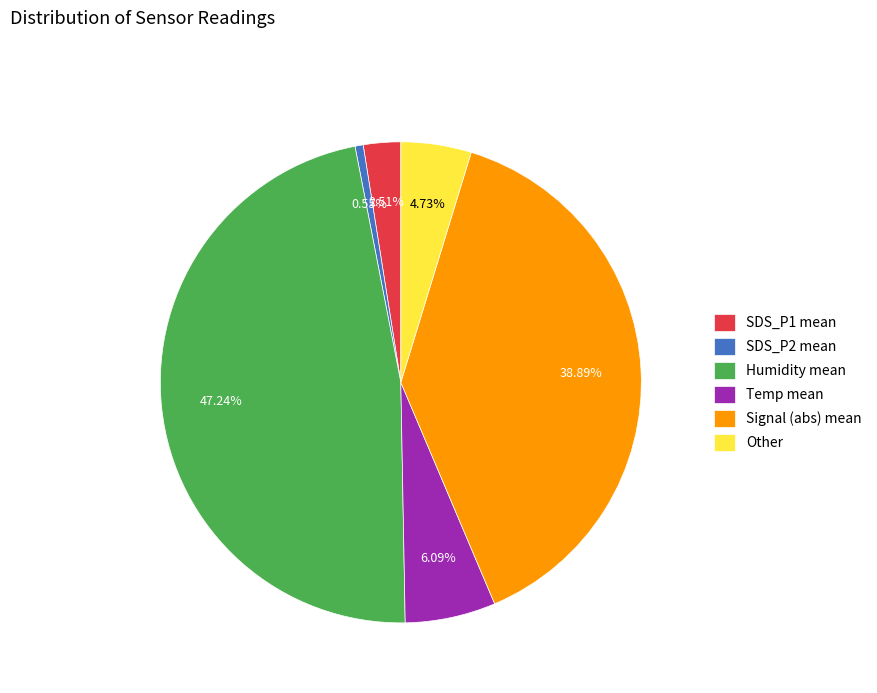

Do Signal (abs) mean and Humidity mean together represent more than half of the pie?

Yes